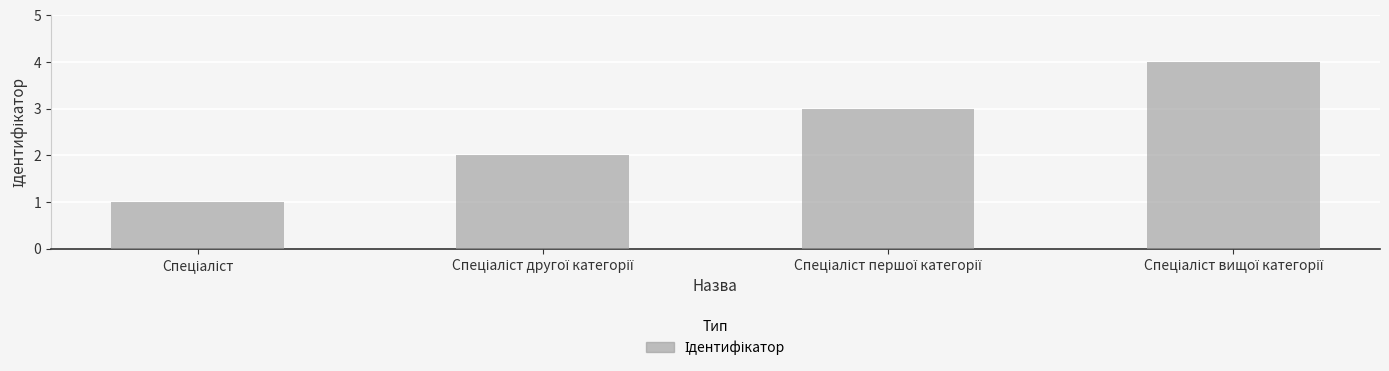

What is the maximum value shown in the chart?

4